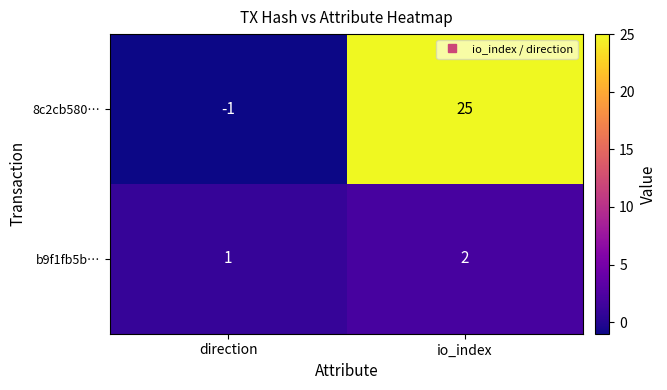

The value of 8c2cb580… at direction is -1. True or false?

True